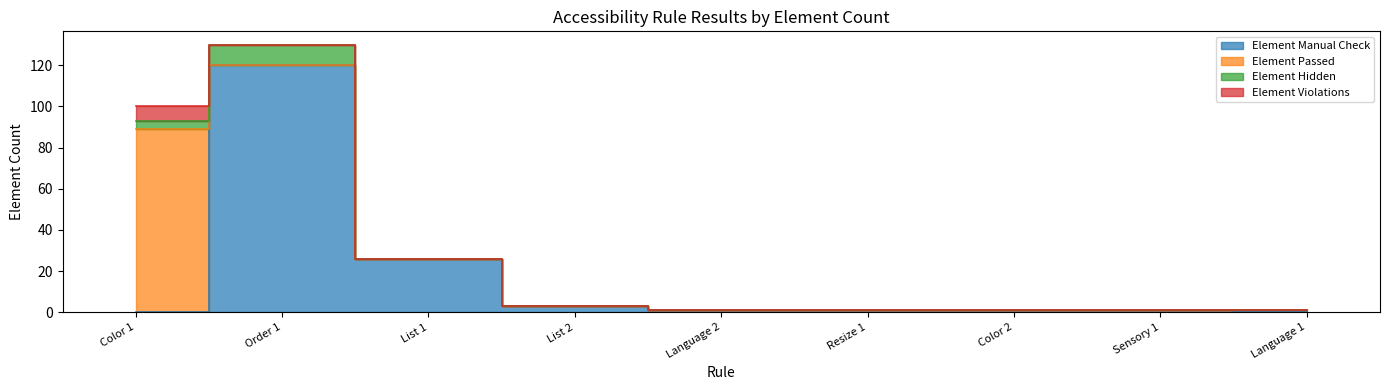

Count the Element Violations values in the range 0 to 1.

8